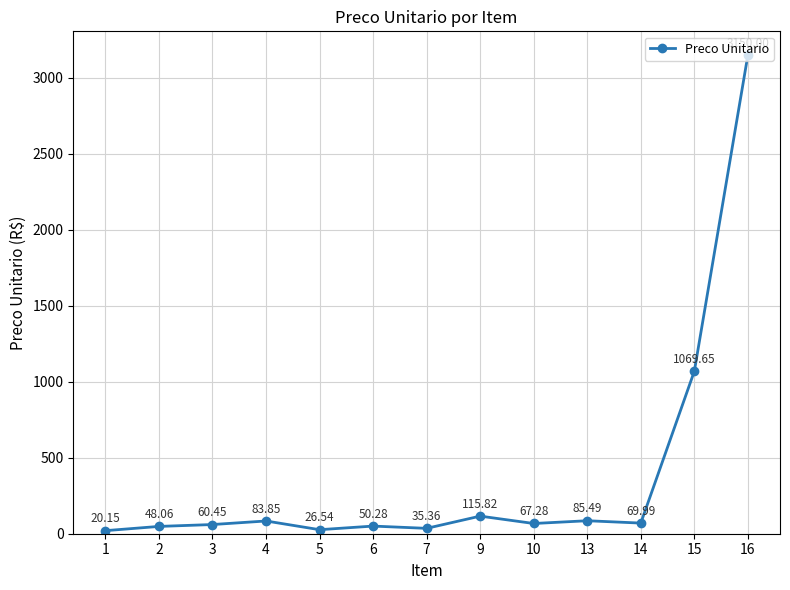

Between 4 and 2, which is larger?

4